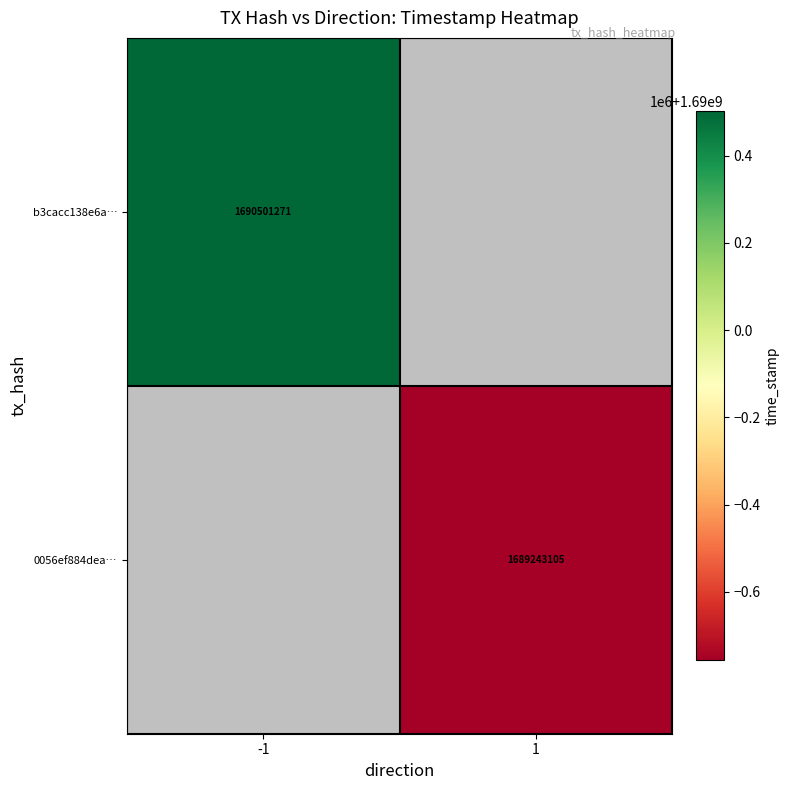

True or false: b3cacc138e6a… has a value of 3035997813 at -1.

False